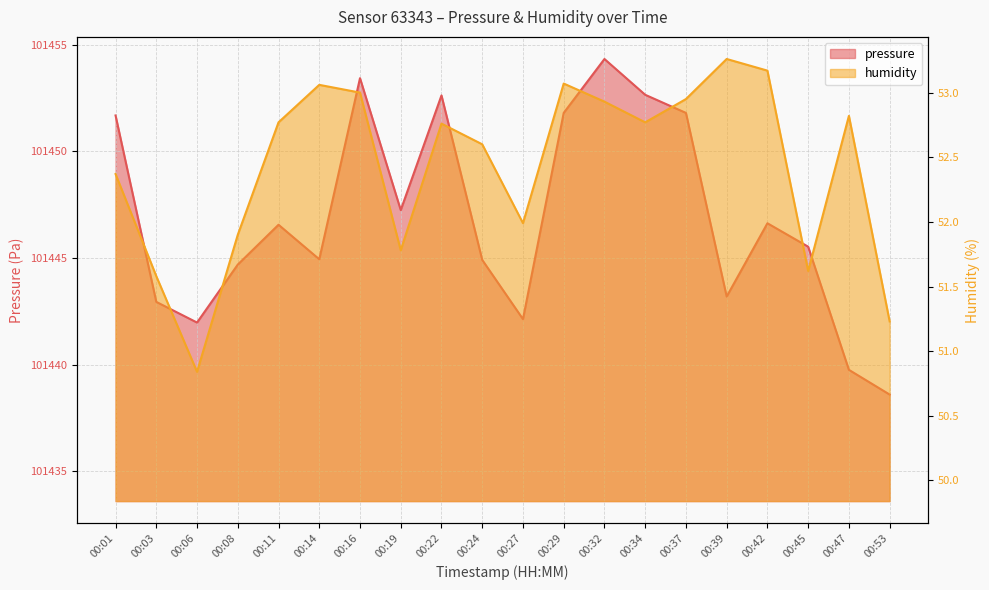

What is the total value across all series at 00:01?

101504.1